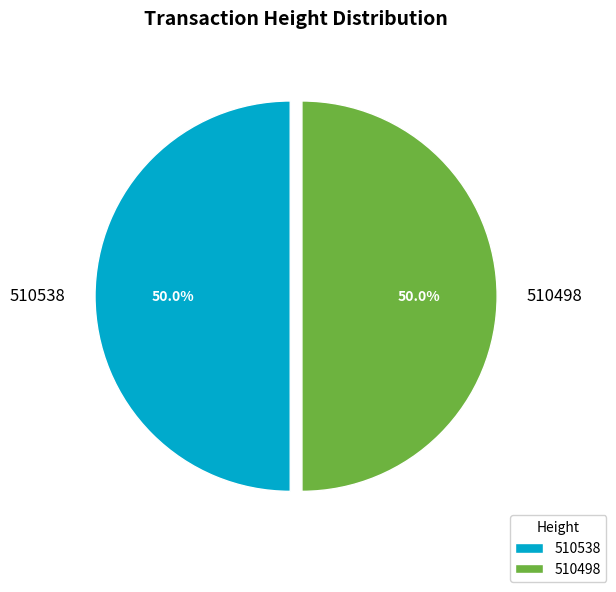

Combined, do 510498 and 510538 account for over 50%?

Yes